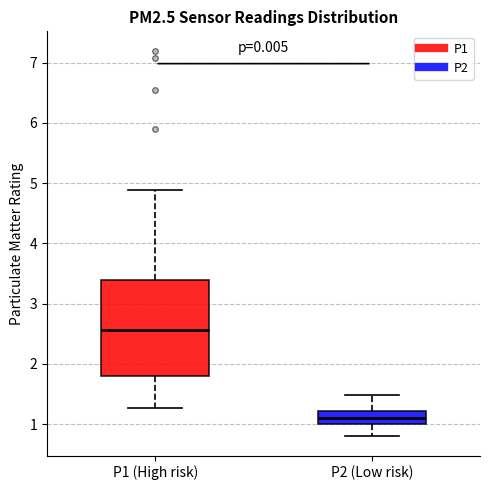

Reading left to right, transcribe this box plot: for each box, give where its median line is, the range the box spans, and where its two whiskers end, as read against the y-axis. The values are not printed on the chart, so give them approximately, as read against the axis.

P1 (High risk): median 2.6, box 1.8 to 3.4, whiskers 1.3 to 4.9
P2 (Low risk): median 1.1, box 1.0 to 1.2, whiskers 0.8 to 1.5